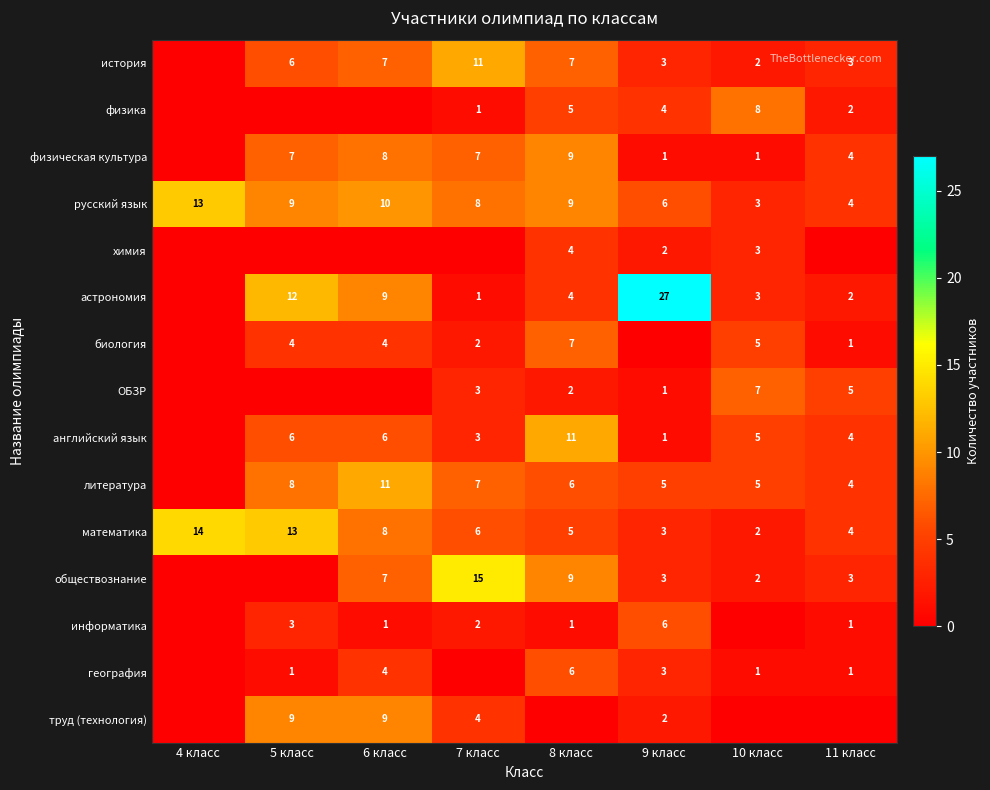

At how many categories does at least one series exceed 25?

1